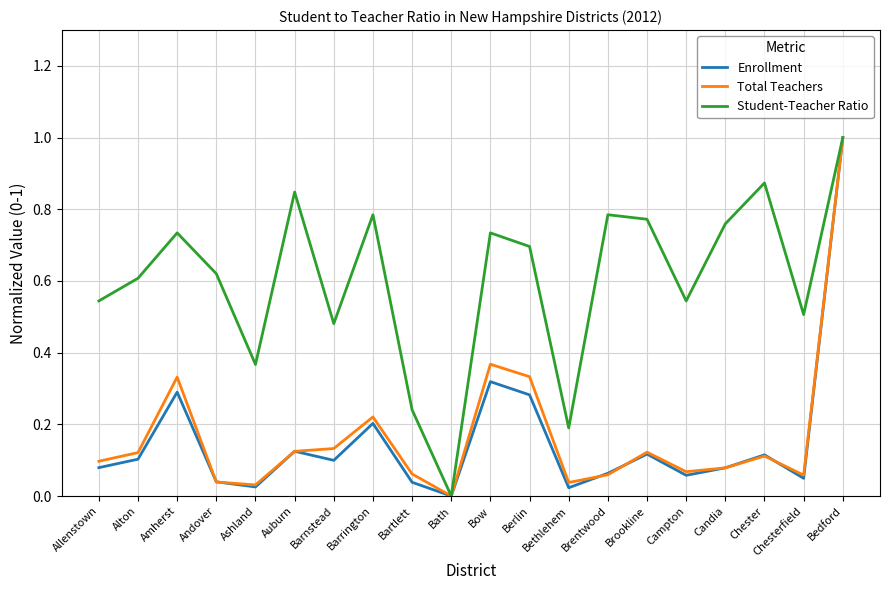

Between Brookline and Bedford, which series saw the biggest shift?

Enrollment